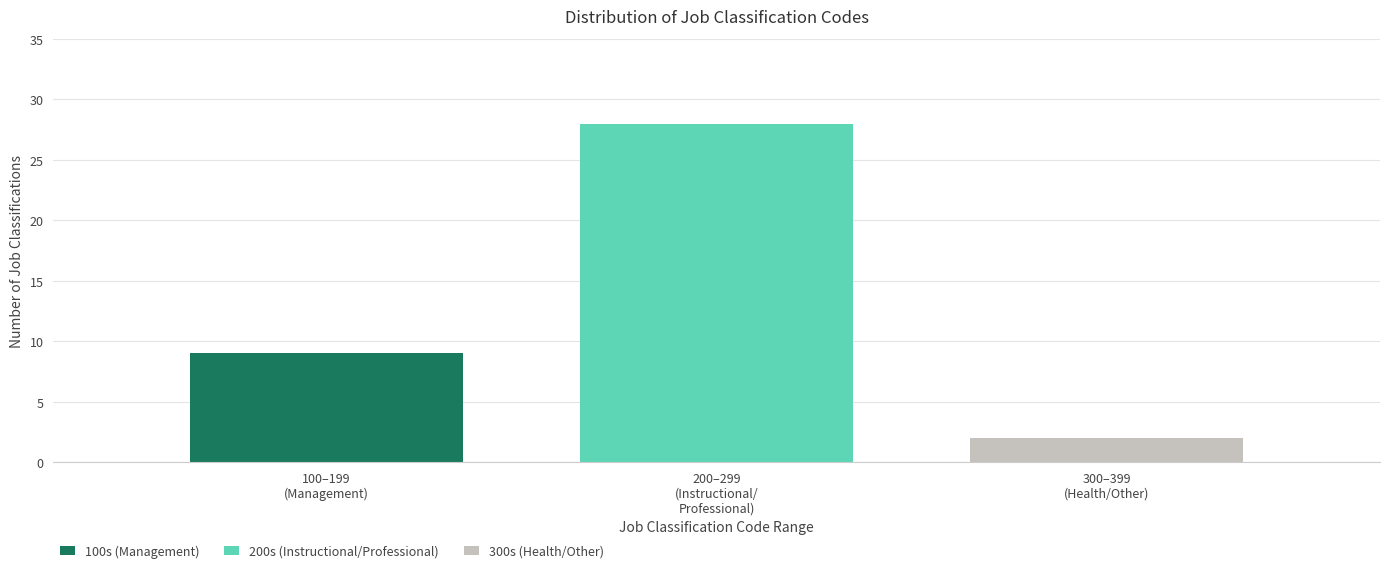

What is the sum of all 100s (Management) values?

9